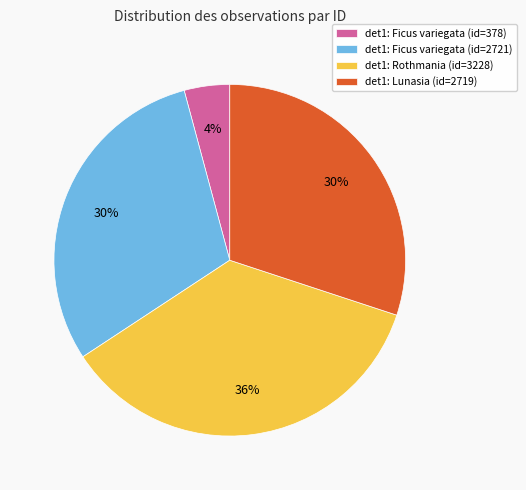

Is the sum of det1: Ficus variegata (id=378) and det1: Lunasia (id=2719) greater than half?

No